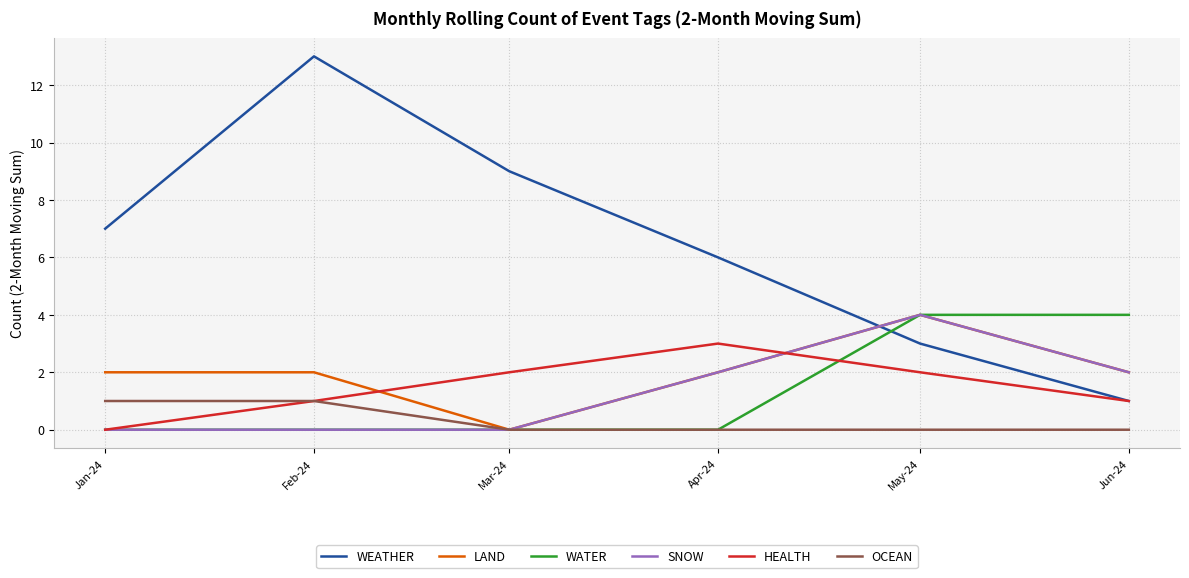

Reading left to right, extract all data points from this chart.

WEATHER: 7	13	9	6	3	1
LAND: 2	2	0	2	4	2
WATER: 0	0	0	0	4	4
SNOW: 0	0	0	2	4	2
HEALTH: 0	1	2	3	2	1
OCEAN: 1	1	0	0	0	0